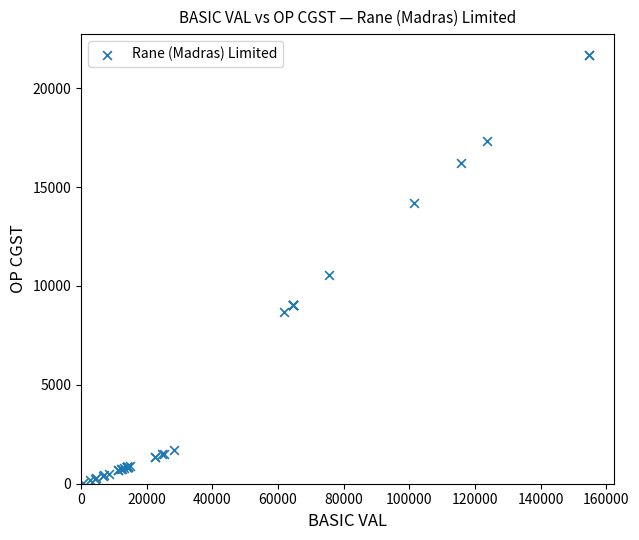

What Y value in the scatter plot is closest to 10842?

10559.4